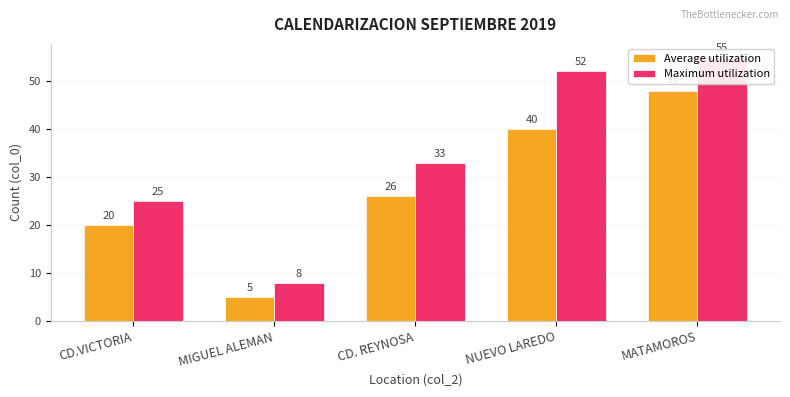

At which category is the sum across all series the highest?

MATAMOROS